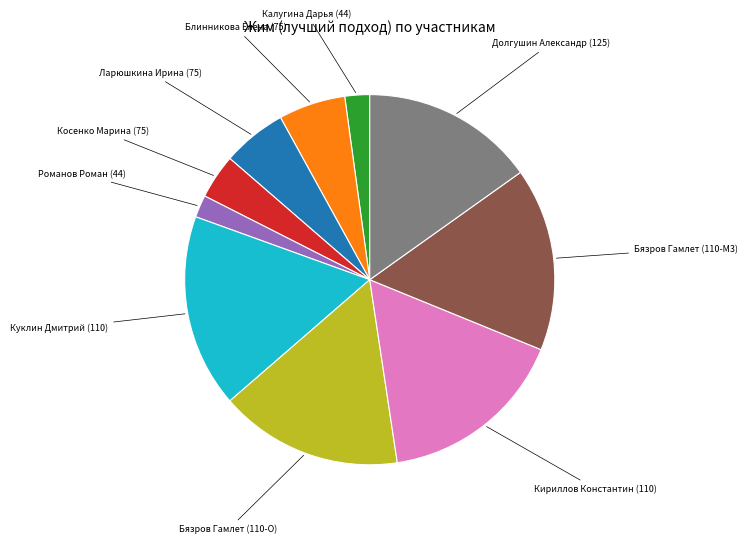

Is there a majority slice in this chart?

No